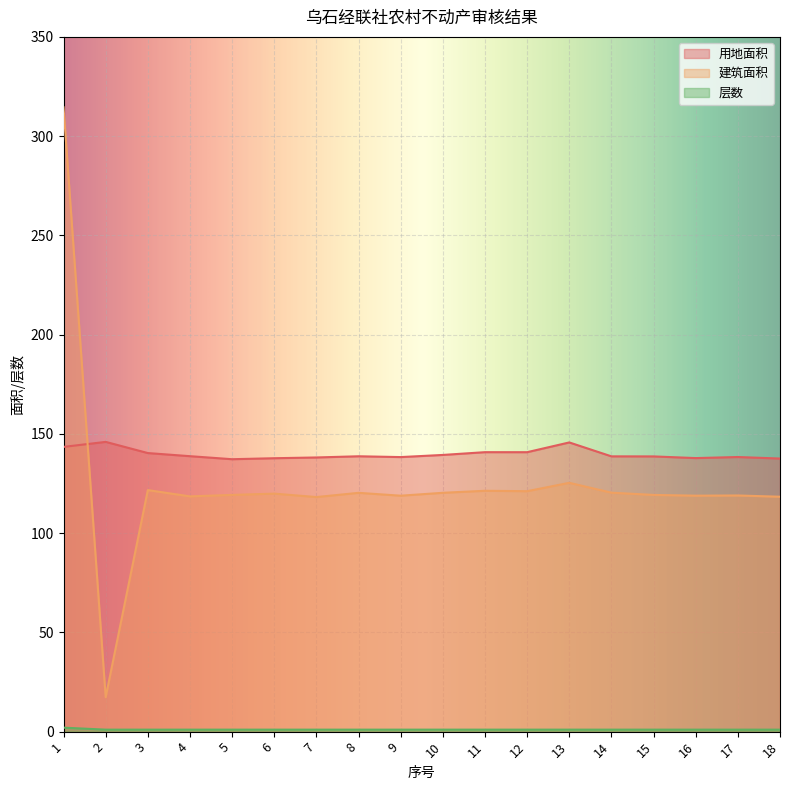

Reading left to right, list all the values displayed in this chart.

用地面积: 143.4	146.0	140.3	138.8	137.2	137.7	138.1	138.7	138.3	139.4	140.8	140.8	145.7	138.7	138.7	137.8	138.3	137.6
建筑面积: 314.5	17.4	121.7	118.5	119.3	119.9	118.2	120.3	118.9	120.3	121.3	121.1	125.3	120.4	119.2	118.9	119.0	118.3
层数: 2.0	1.0	1.0	1.0	1.0	1.0	1.0	1.0	1.0	1.0	1.0	1.0	1.0	1.0	1.0	1.0	1.0	1.0